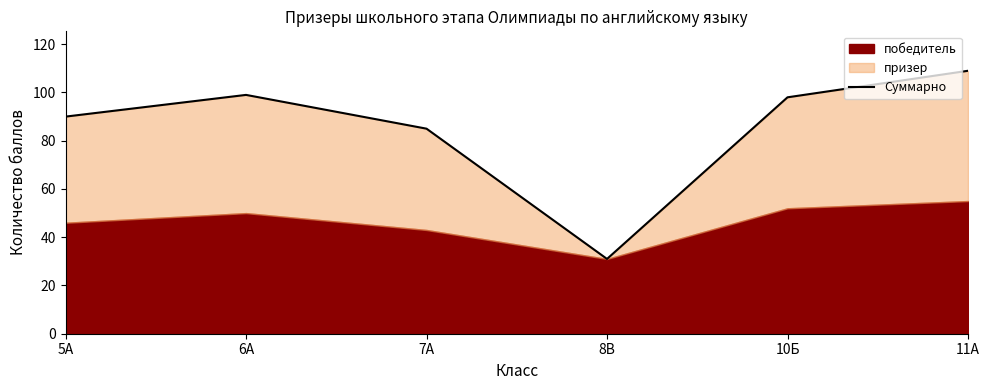

What is the label of the 5th point from the left?

10Б